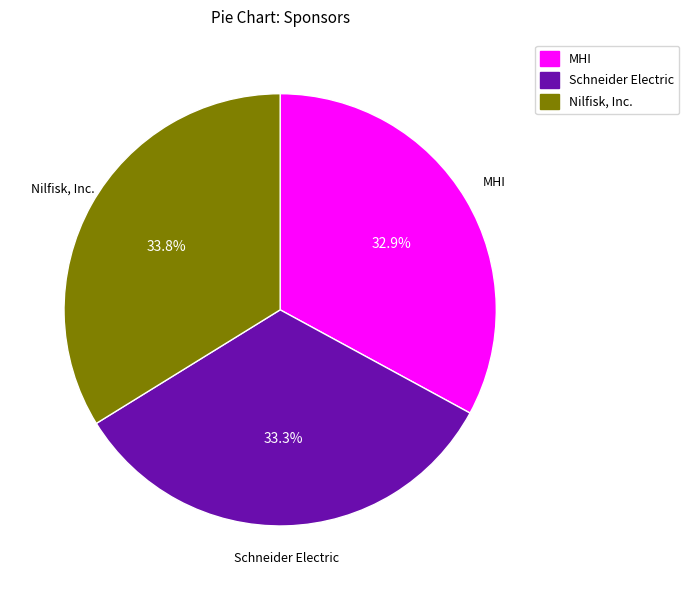

Which slice is the largest?

Nilfisk, Inc.